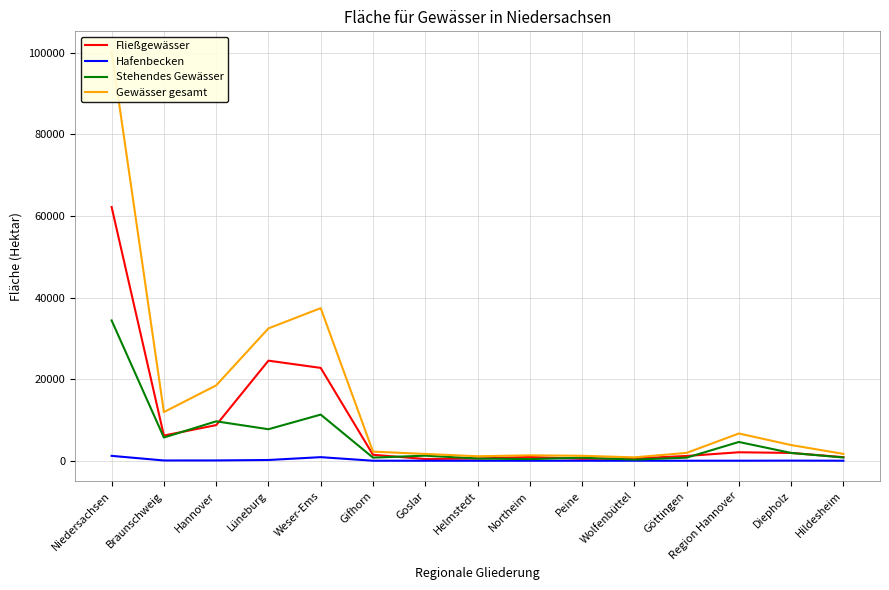

At which category does Fließgewässer reach its first local valley?

Braunschweig